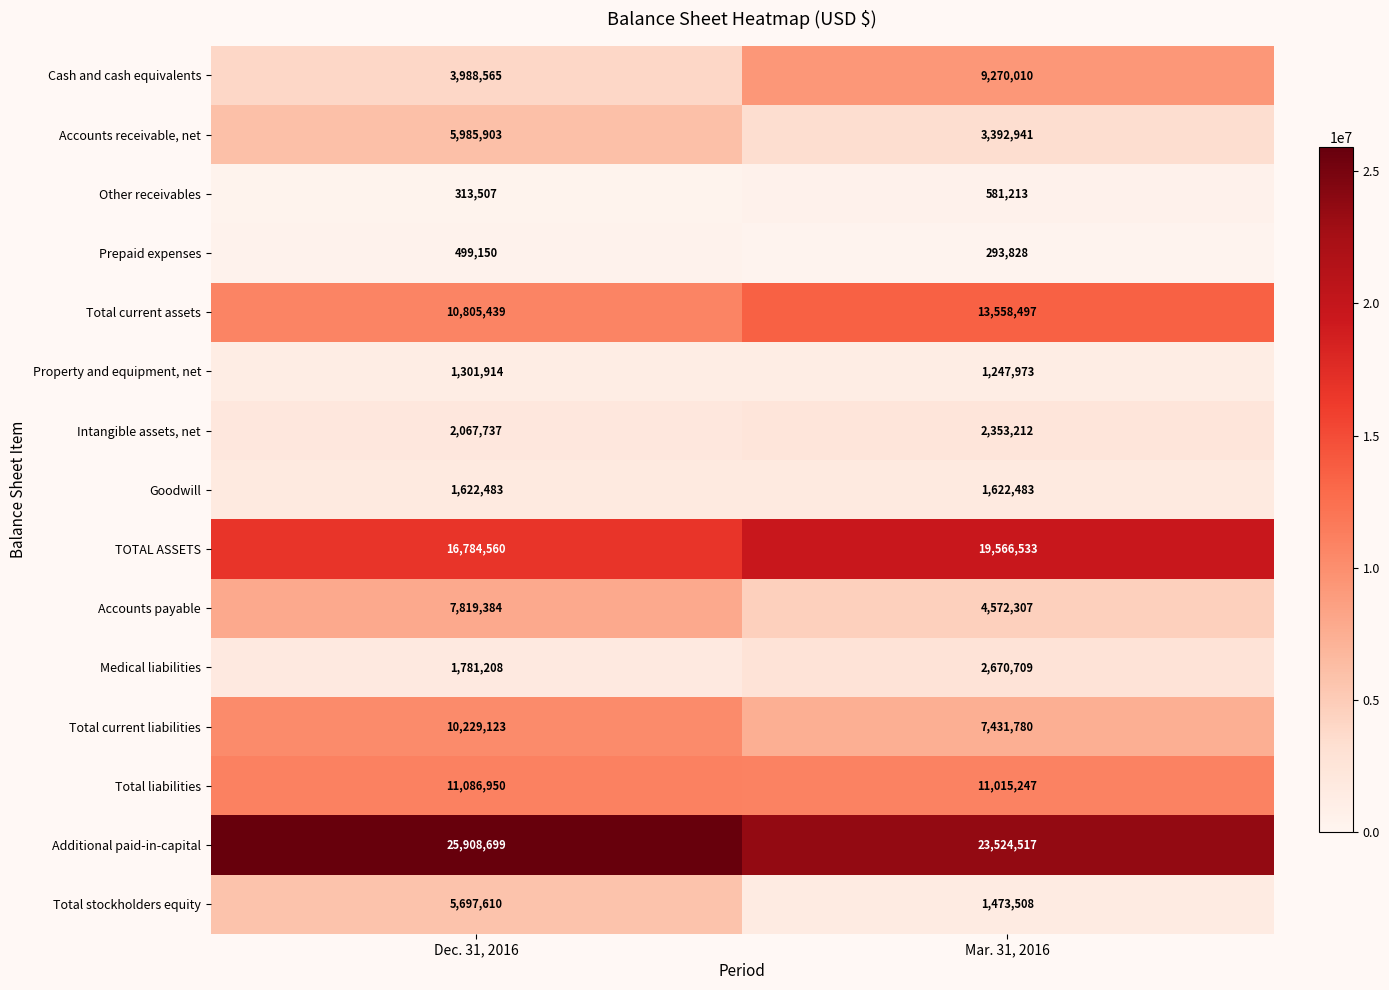

Reading right to left, list all the values displayed in this chart.

Cash and cash equivalents: Mar. 31, 2016=9270010	Dec. 31, 2016=3988565
Accounts receivable, net: Mar. 31, 2016=3392941	Dec. 31, 2016=5985903
Other receivables: Mar. 31, 2016=581213	Dec. 31, 2016=313507
Prepaid expenses: Mar. 31, 2016=293828	Dec. 31, 2016=499150
Total current assets: Mar. 31, 2016=13558497	Dec. 31, 2016=10805439
Property and equipment, net: Mar. 31, 2016=1247973	Dec. 31, 2016=1301914
Intangible assets, net: Mar. 31, 2016=2353212	Dec. 31, 2016=2067737
Goodwill: Mar. 31, 2016=1622483	Dec. 31, 2016=1622483
TOTAL ASSETS: Mar. 31, 2016=19566533	Dec. 31, 2016=16784560
Accounts payable: Mar. 31, 2016=4572307	Dec. 31, 2016=7819384
Medical liabilities: Mar. 31, 2016=2670709	Dec. 31, 2016=1781208
Total current liabilities: Mar. 31, 2016=7431780	Dec. 31, 2016=10229123
Total liabilities: Mar. 31, 2016=11015247	Dec. 31, 2016=11086950
Additional paid-in-capital: Mar. 31, 2016=23524517	Dec. 31, 2016=25908699
Total stockholders equity: Mar. 31, 2016=1473508	Dec. 31, 2016=5697610